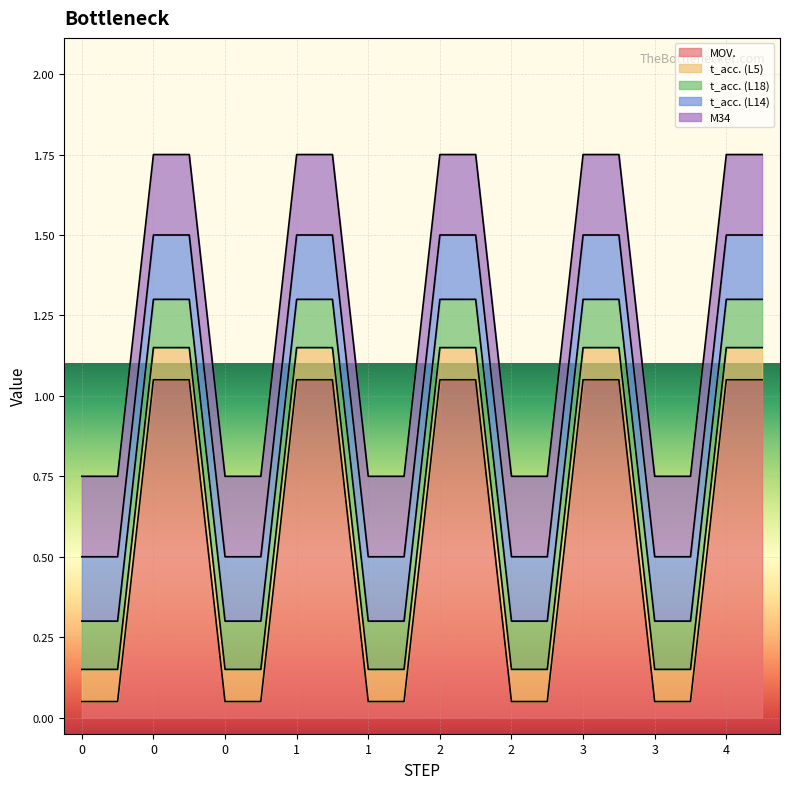

Which series changed the most between 2 and 3?

MOV.